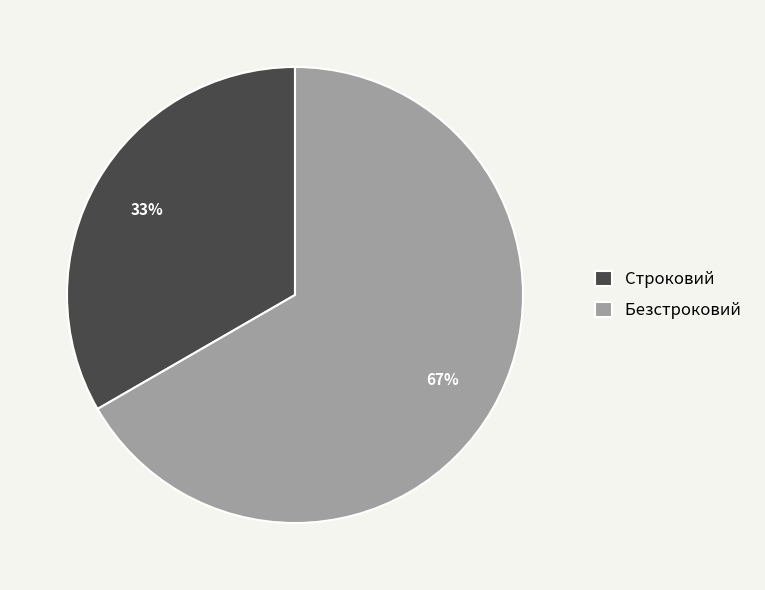

To the nearest percent, what is the combined percentage of Безстроковий and Строковий?

100%